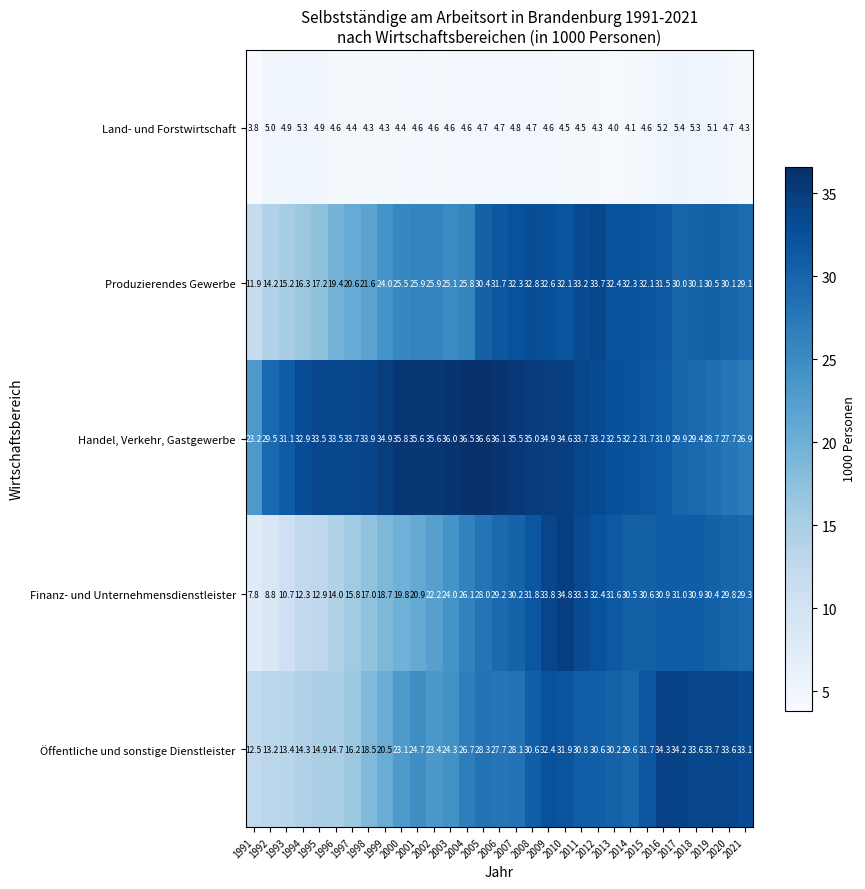

Which series changed the most between 1992 and 2004?

Finanz- und Unternehmensdienstleister